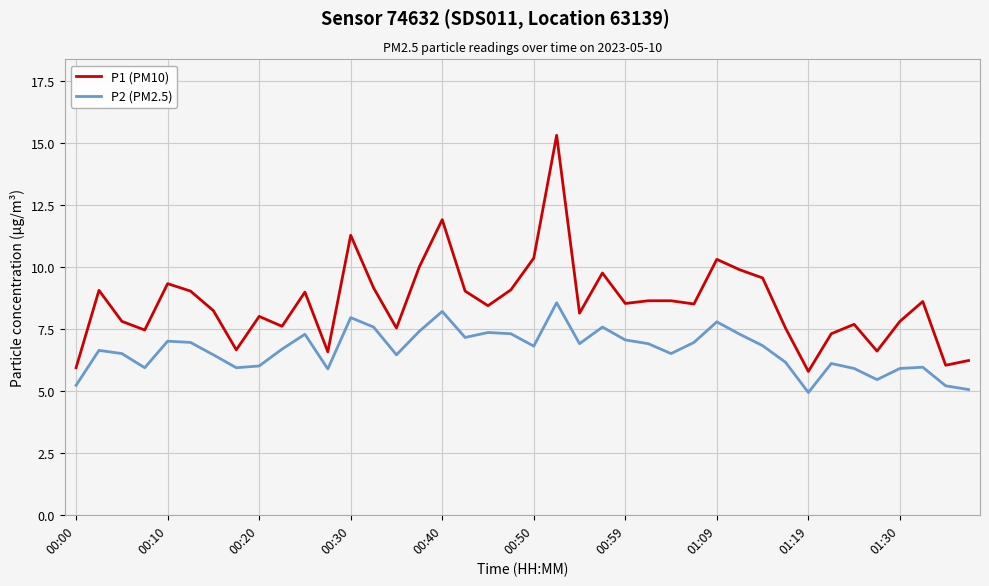

Count the number of categories in the chart.

40